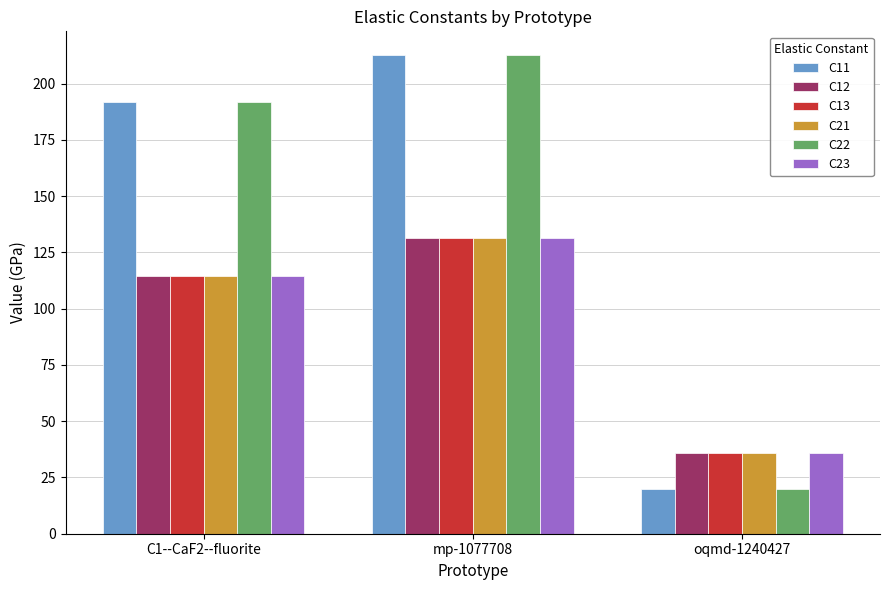

Where does the C23 series first go above 114?

C1--CaF2--fluorite